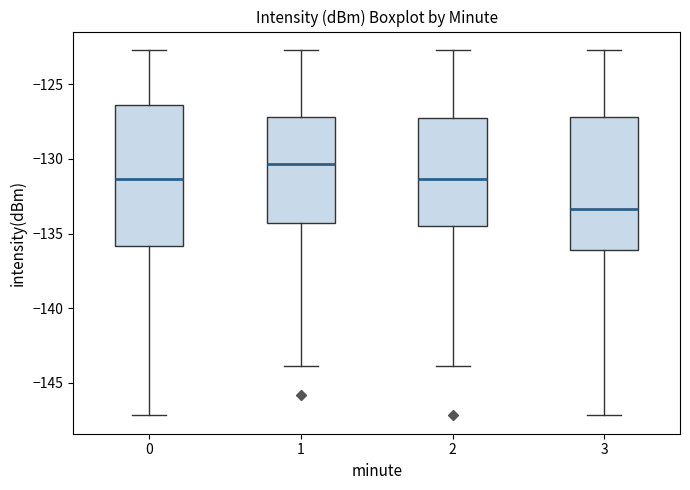

Where does the lower whisker of the box at x = 3 end on the y-axis? The values are not printed on the chart, so give them approximately, as read against the axis.

-147.0